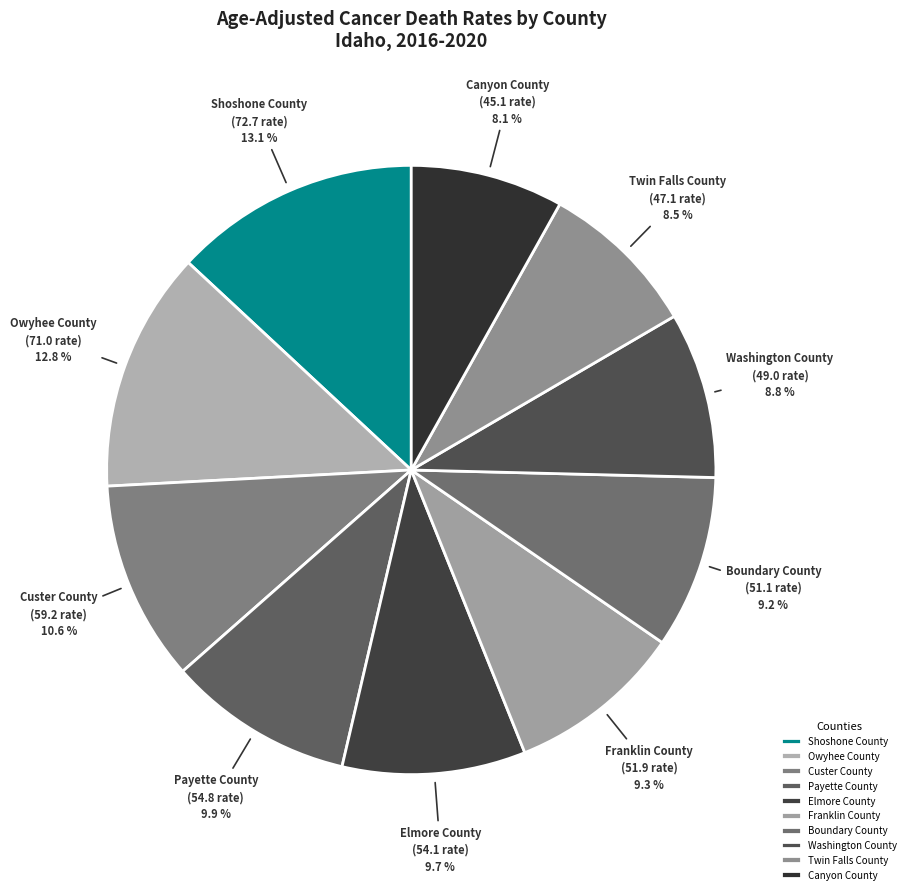

What is the ratio of the value at Franklin County to the value at Shoshone County?

0.7